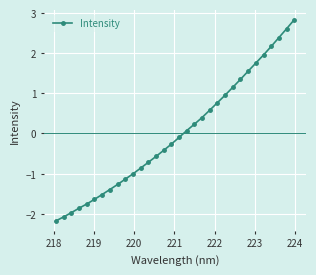

What is the maximum value shown in the chart?

2.8